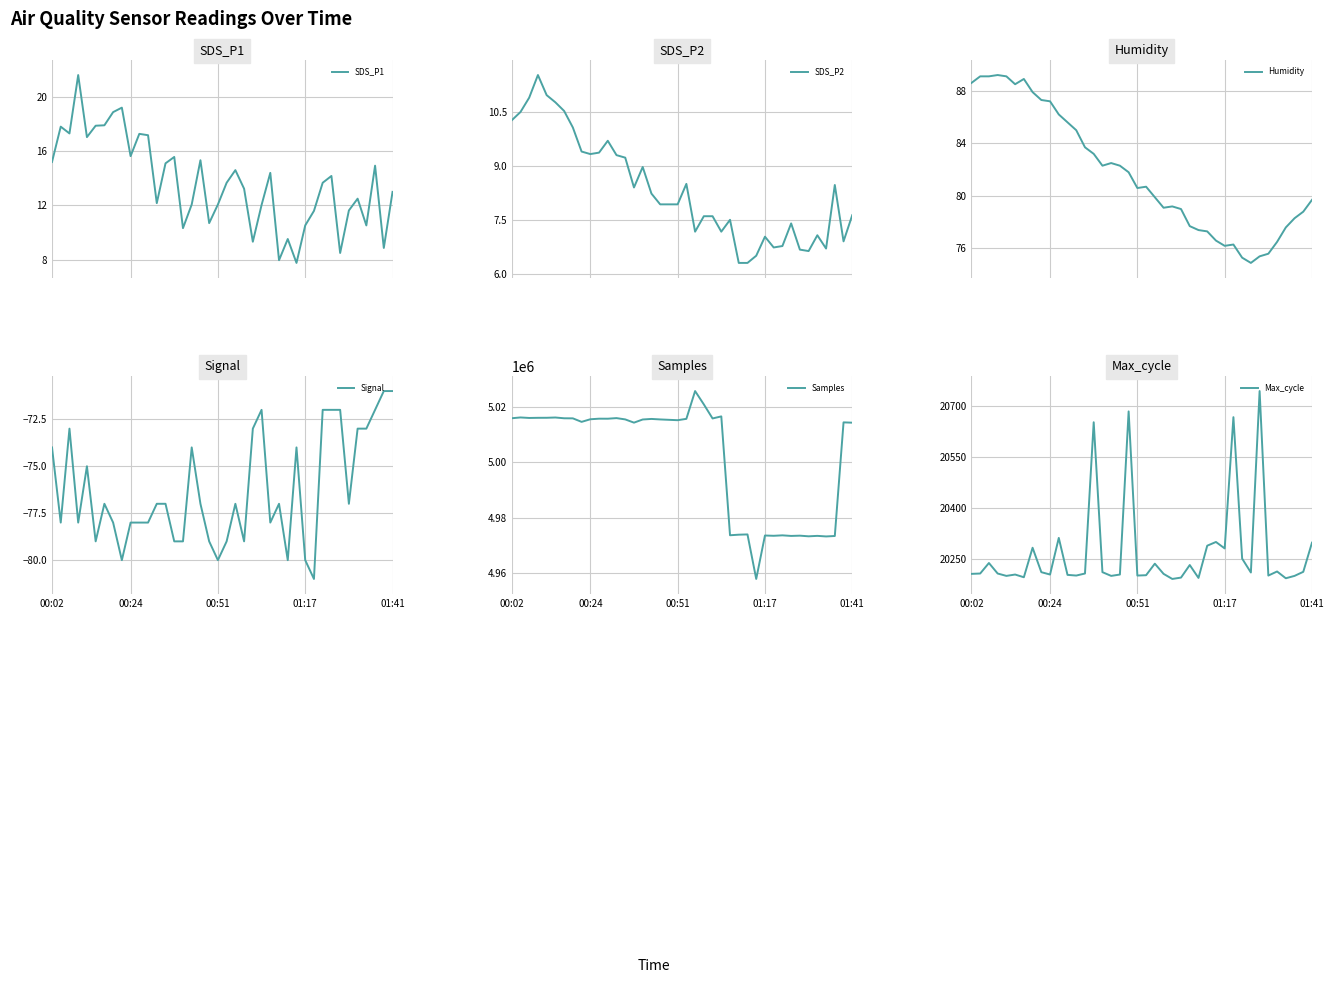

Is this an area chart (filled region under the line)?

No